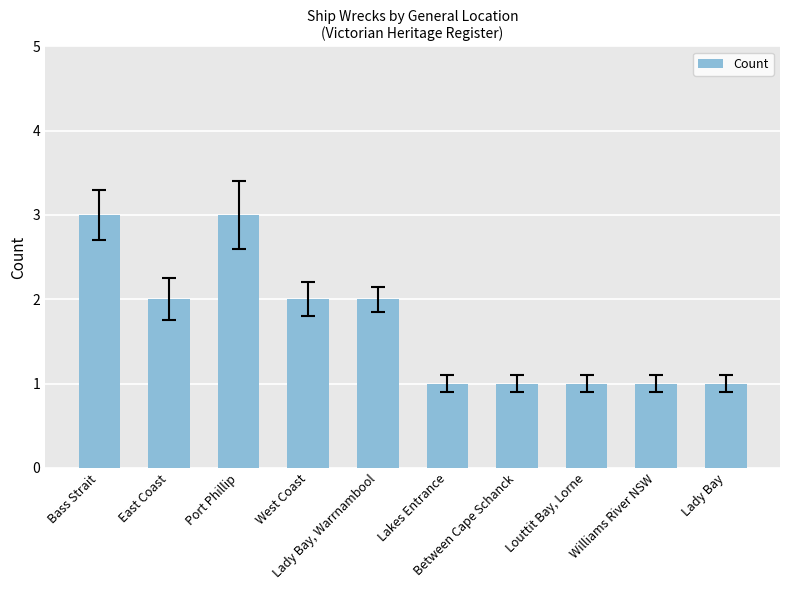

What is the label of the 1st bar from the right?

Lady Bay